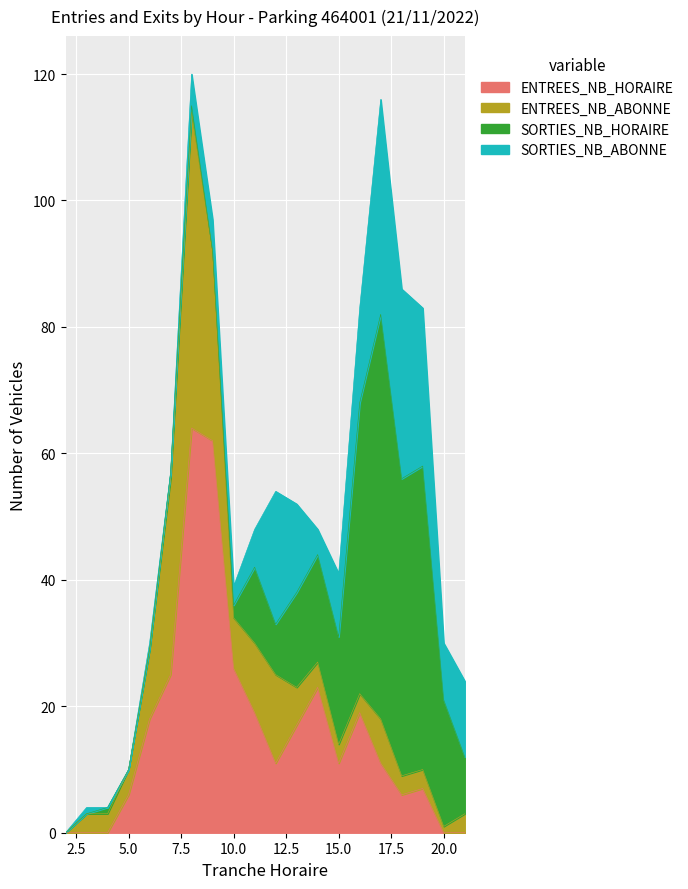

At how many categories does at least one series exceed 41?

6